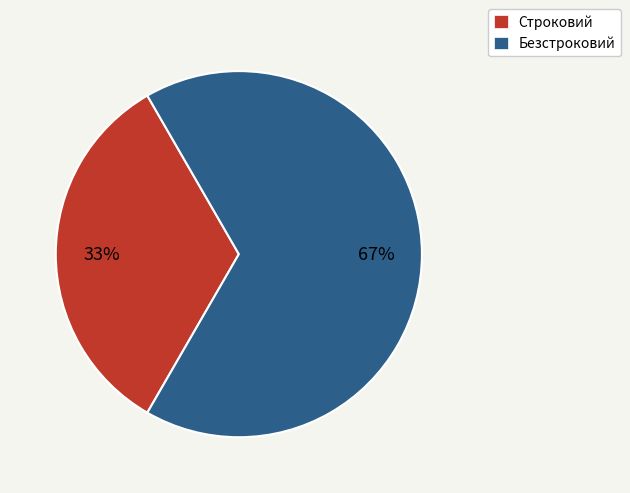

What percentage is the Безстроковий slice, to the nearest percent?

67%